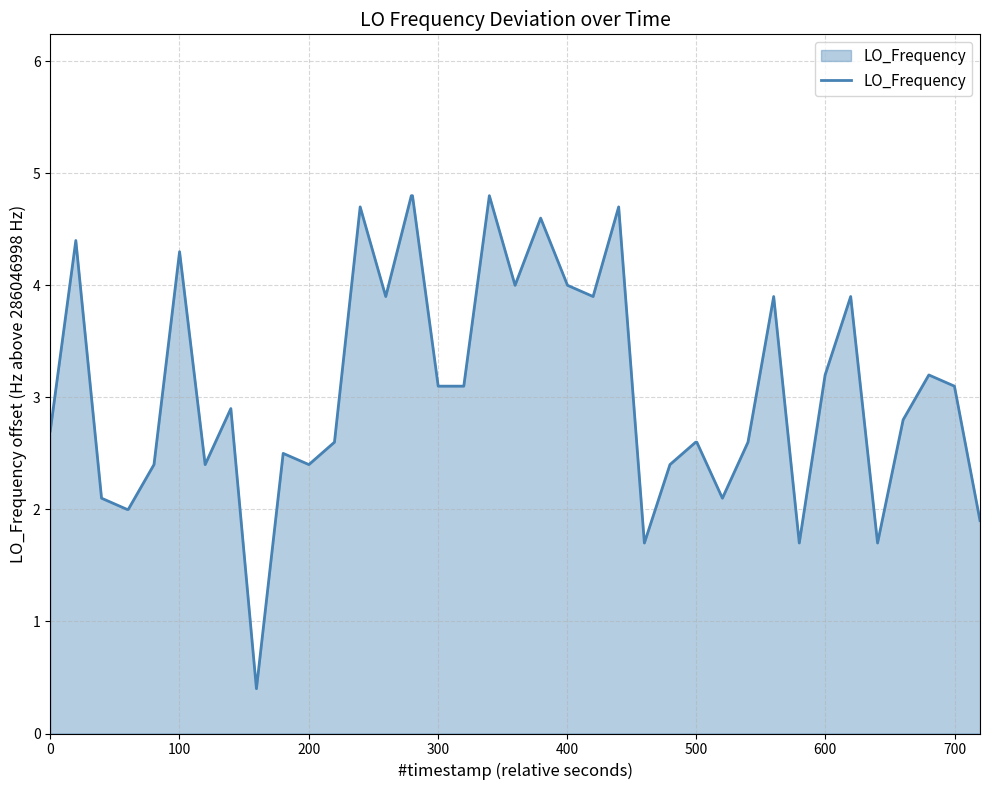

Does the chart have visible grid lines?

Yes